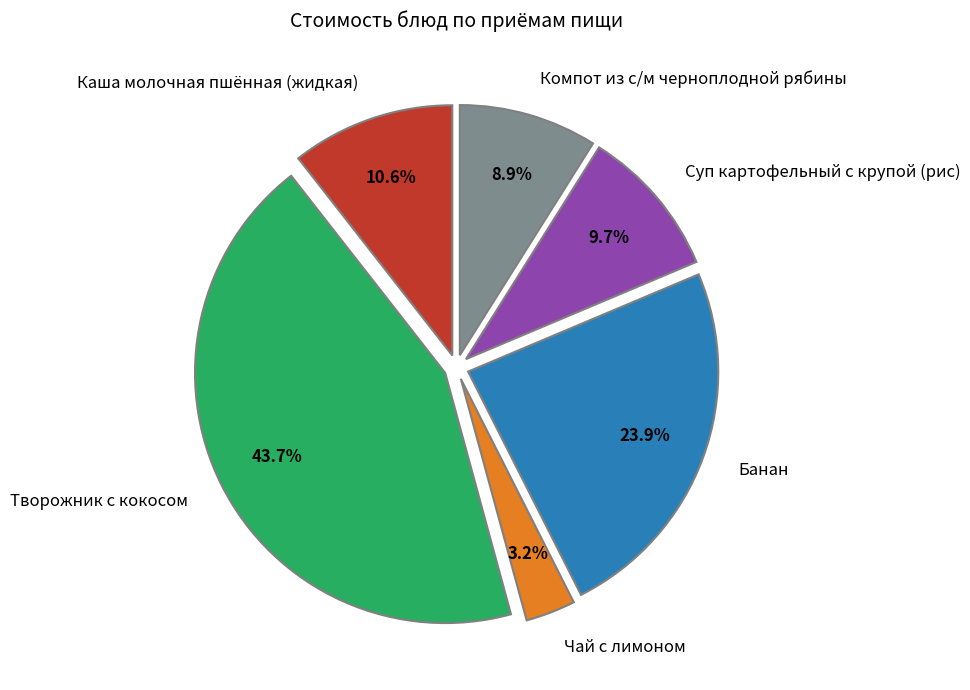

Between Каша молочная пшённая (жидкая) and Компот из с/м черноплодной рябины, which is larger?

Каша молочная пшённая (жидкая)